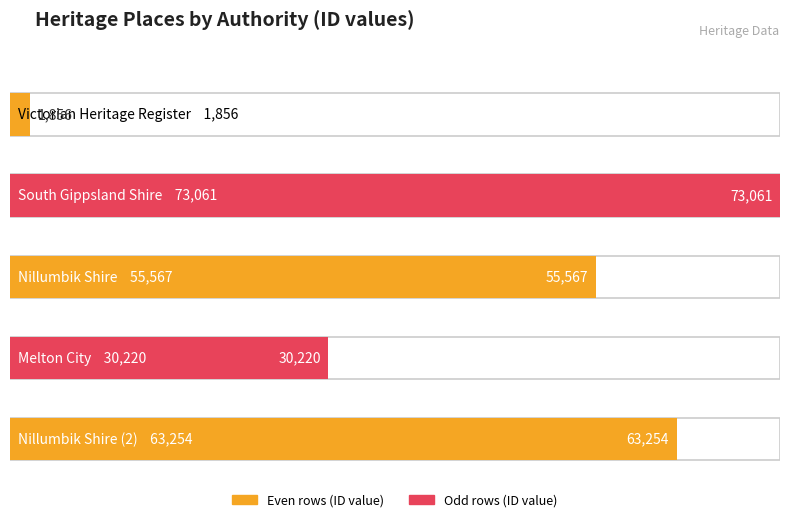

Reading left to right, extract all data points from this chart.

1856	73061	55567	30220	63254